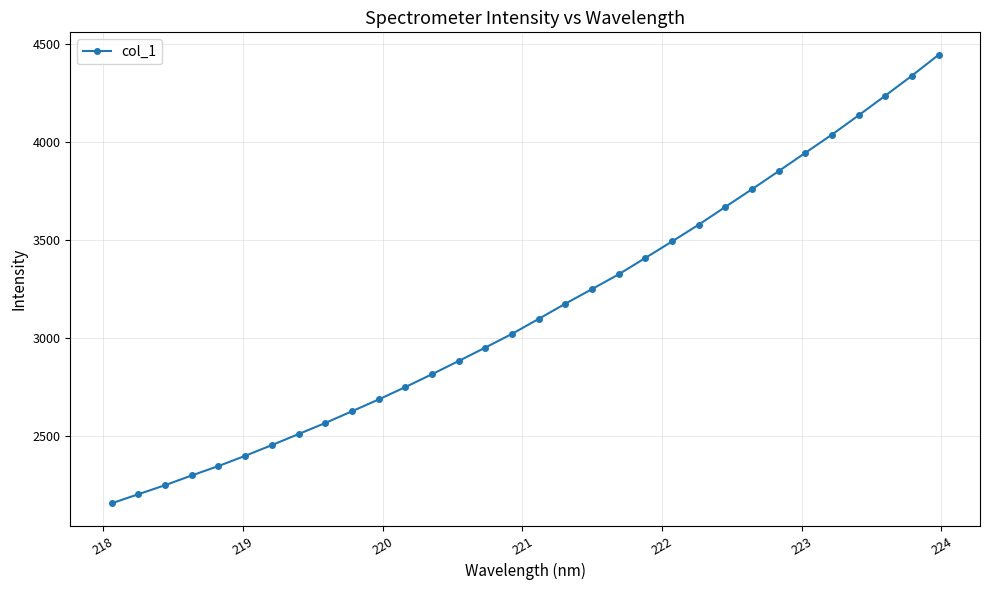

Does the chart display data point markers on the line(s)?

Yes